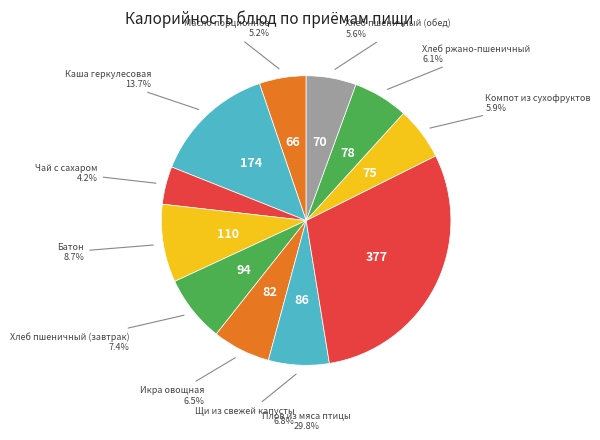

Does any single category account for the majority?

No